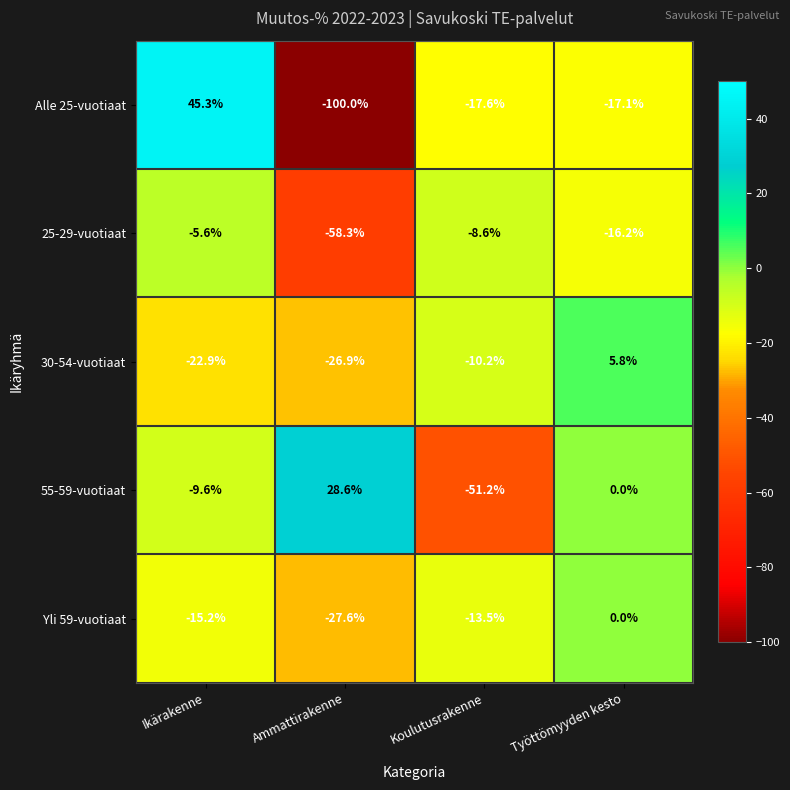

The value of Yli 59-vuotiaat at Ammattirakenne is -27.6. True or false?

True